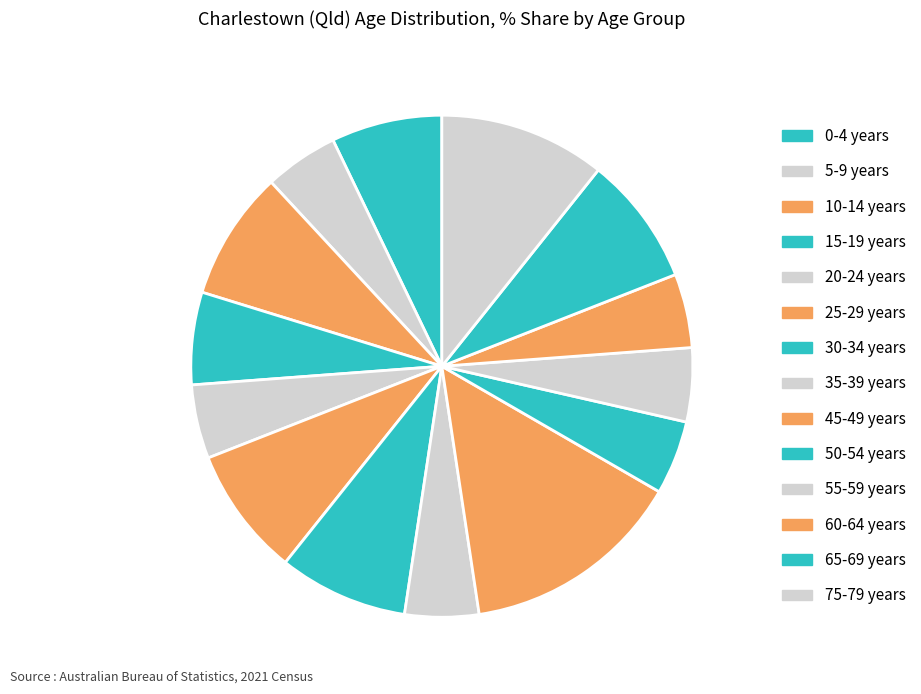

To the nearest percent, what is the combined percentage of 15-19 years and 25-29 years?

14%